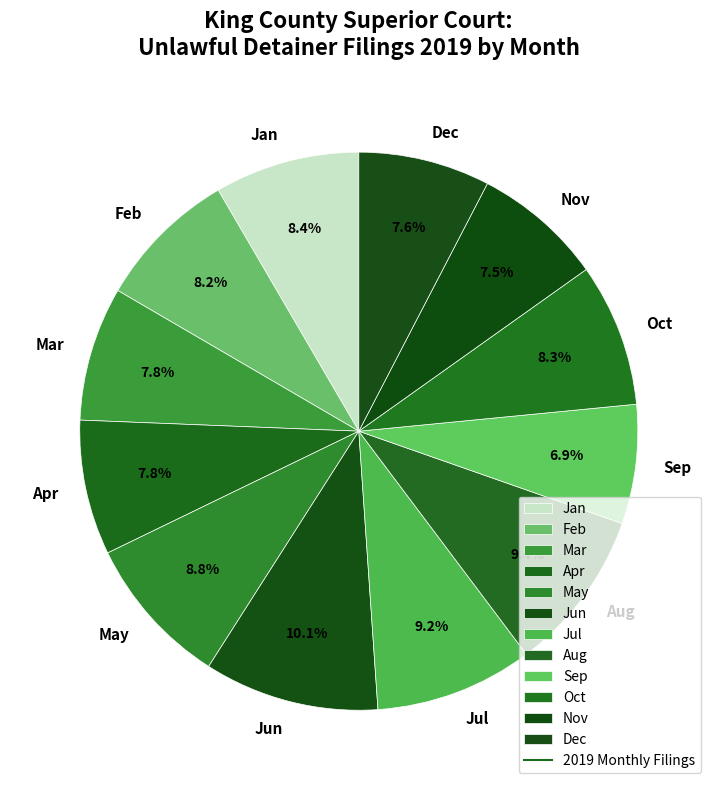

To the nearest percent, what portion does Feb represent?

8%